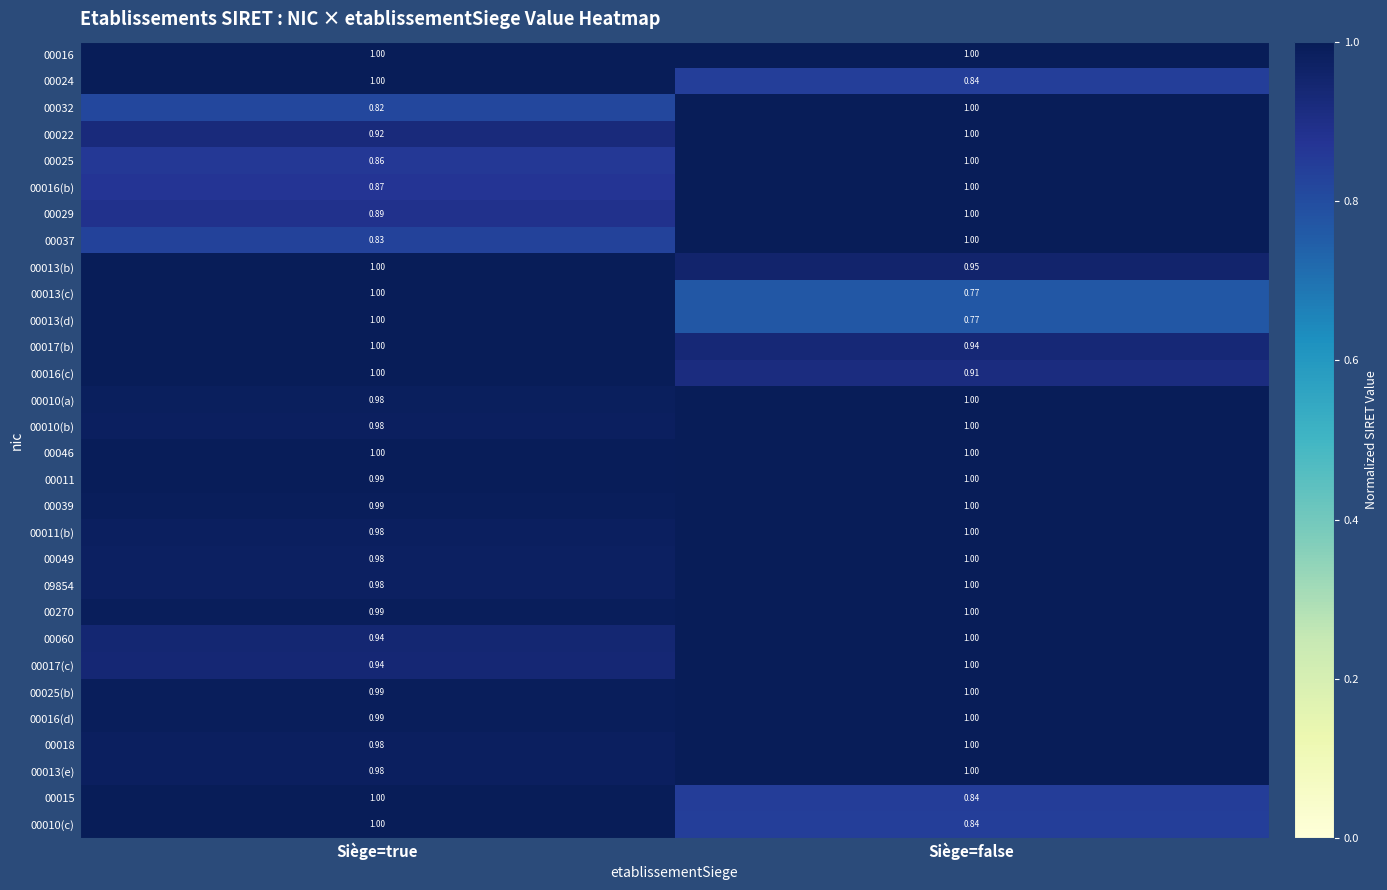

At which category is the sum across all series the highest?

Siège=true